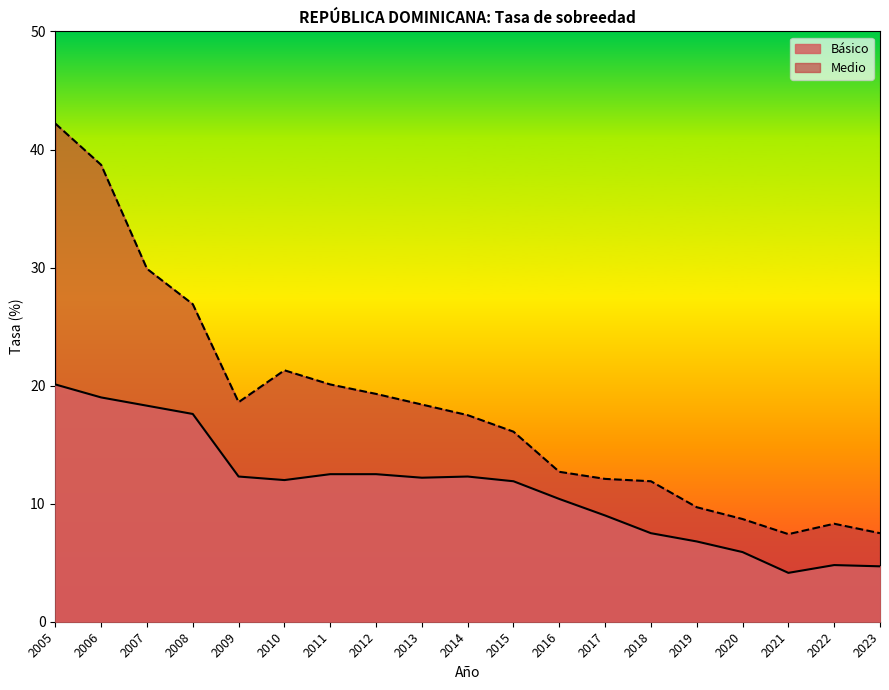

Reading left to right, transcribe all the data shown in this chart.

Básico: 2005=20.1	2006=19.0	2007=18.3	2008=17.6	2009=12.3	2010=12.0	2011=12.5	2012=12.5	2013=12.2	2014=12.3	2015=11.9	2016=10.4	2017=9.0	2018=7.5	2019=6.8	2020=5.9	2021=4.1	2022=4.8	2023=4.7
Medio: 2005=42.2	2006=38.7	2007=29.9	2008=26.9	2009=18.6	2010=21.3	2011=20.1	2012=19.3	2013=18.4	2014=17.5	2015=16.1	2016=12.7	2017=12.1	2018=11.9	2019=9.7	2020=8.7	2021=7.4	2022=8.3	2023=7.5